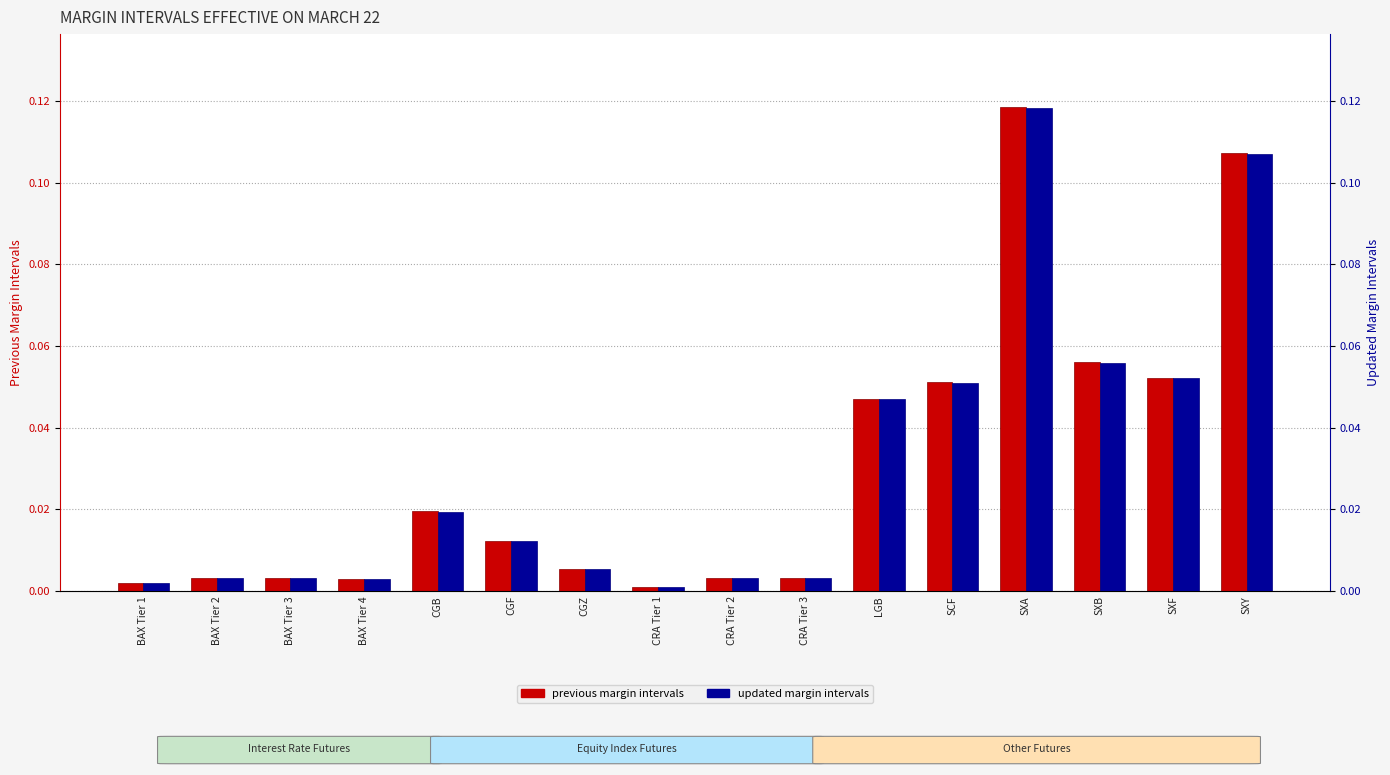

What is the difference between the maximum and minimum values in the PREVIOUS MARGIN INTERVALS series?

0.1